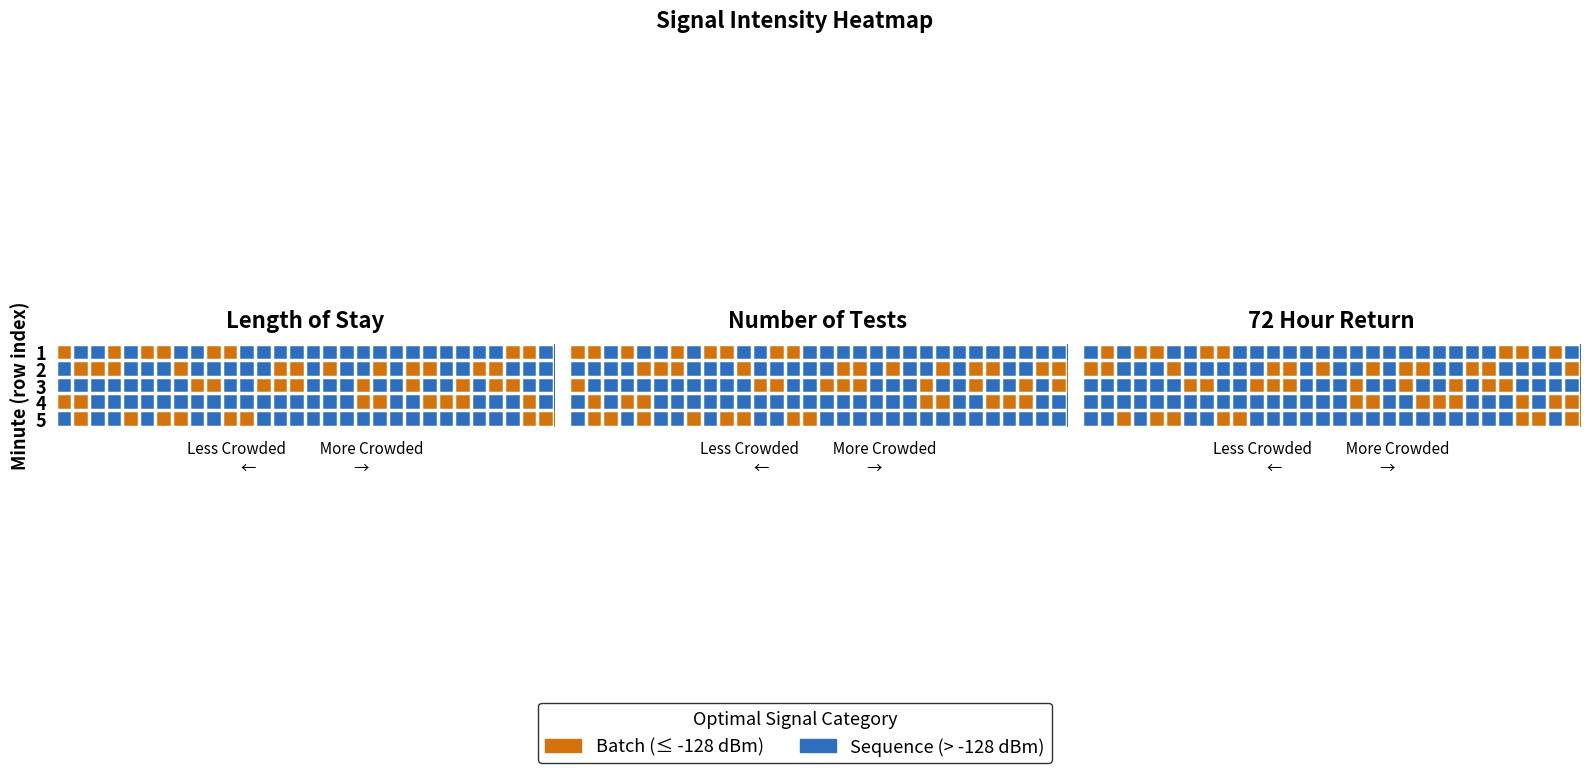

Count the number of categories in the chart.

30